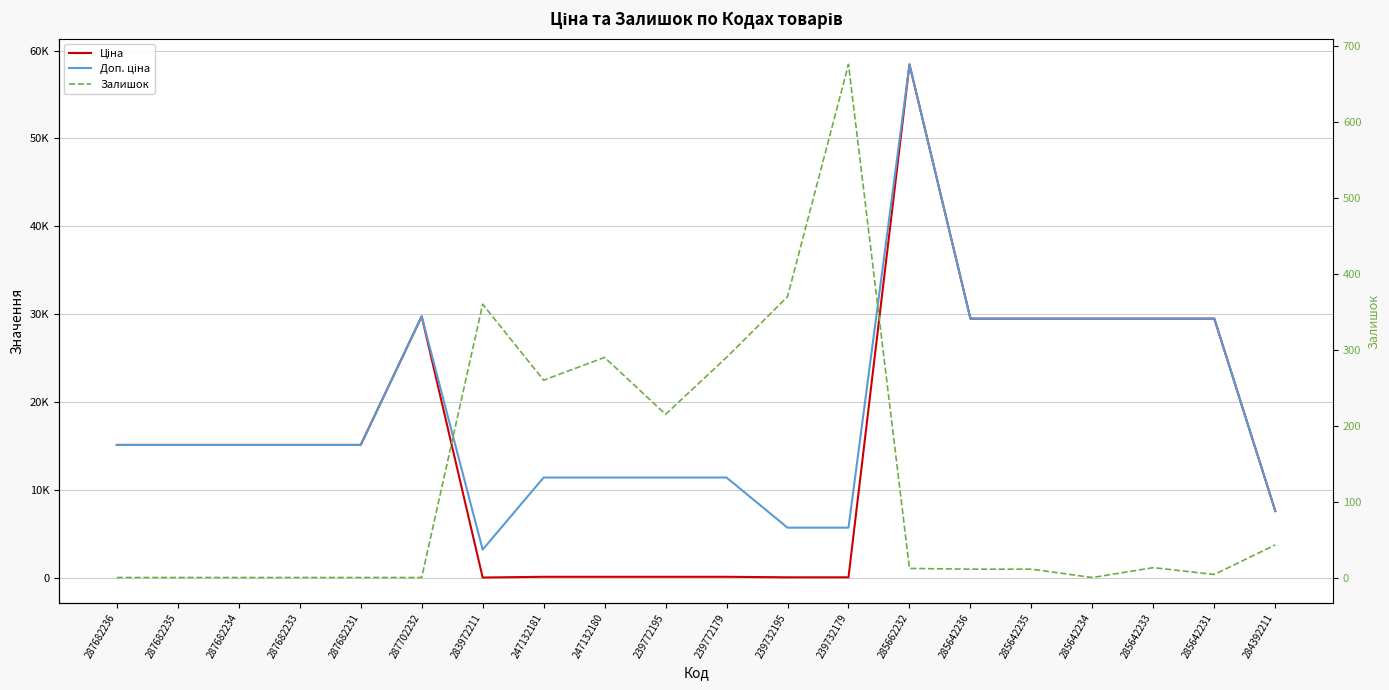

Which series has the largest total across all categories?

Доп. ціна